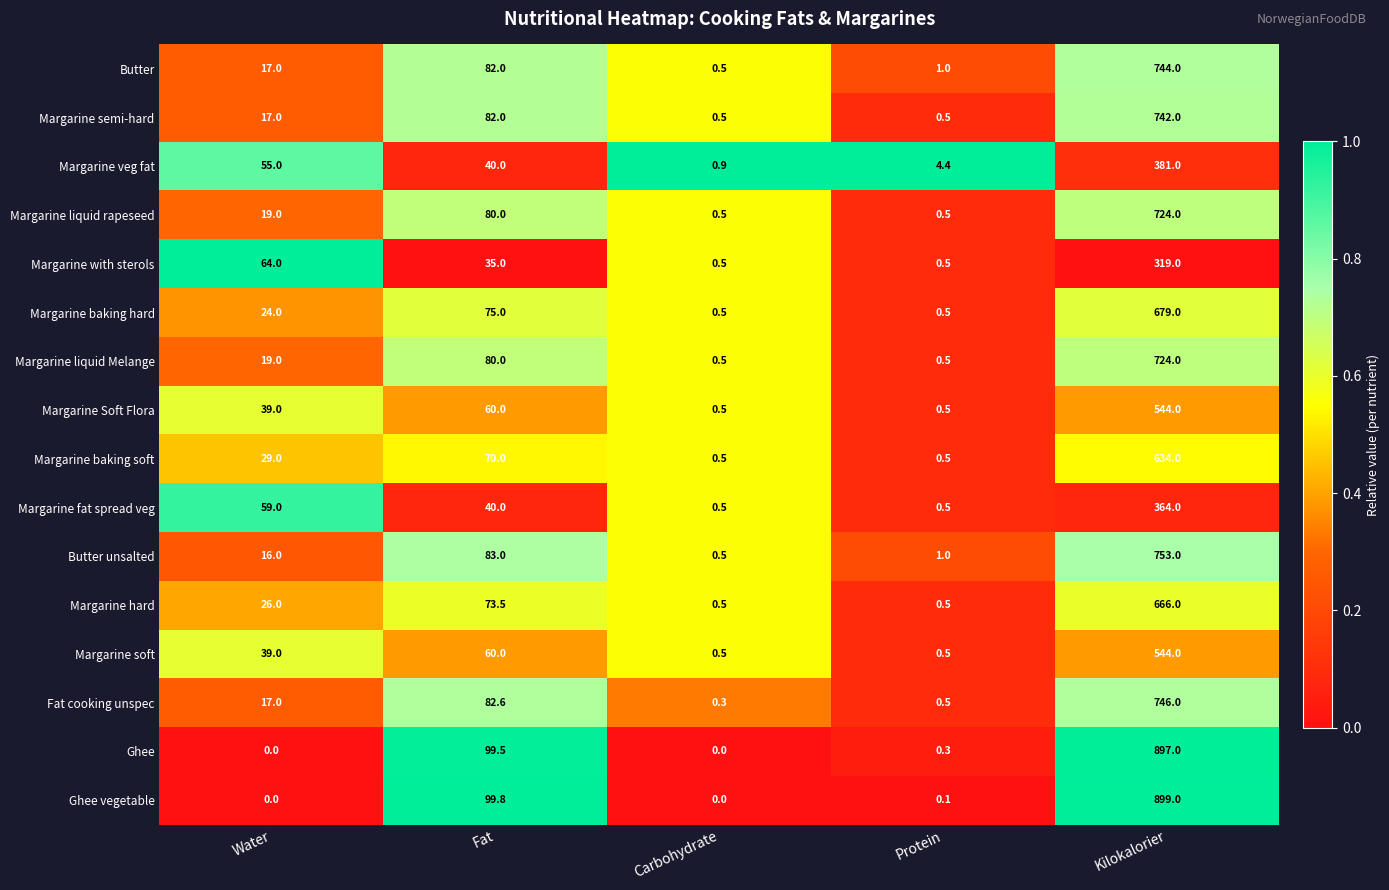

What is the difference between the maximum and minimum values in the Margarine veg fat series?

380.1